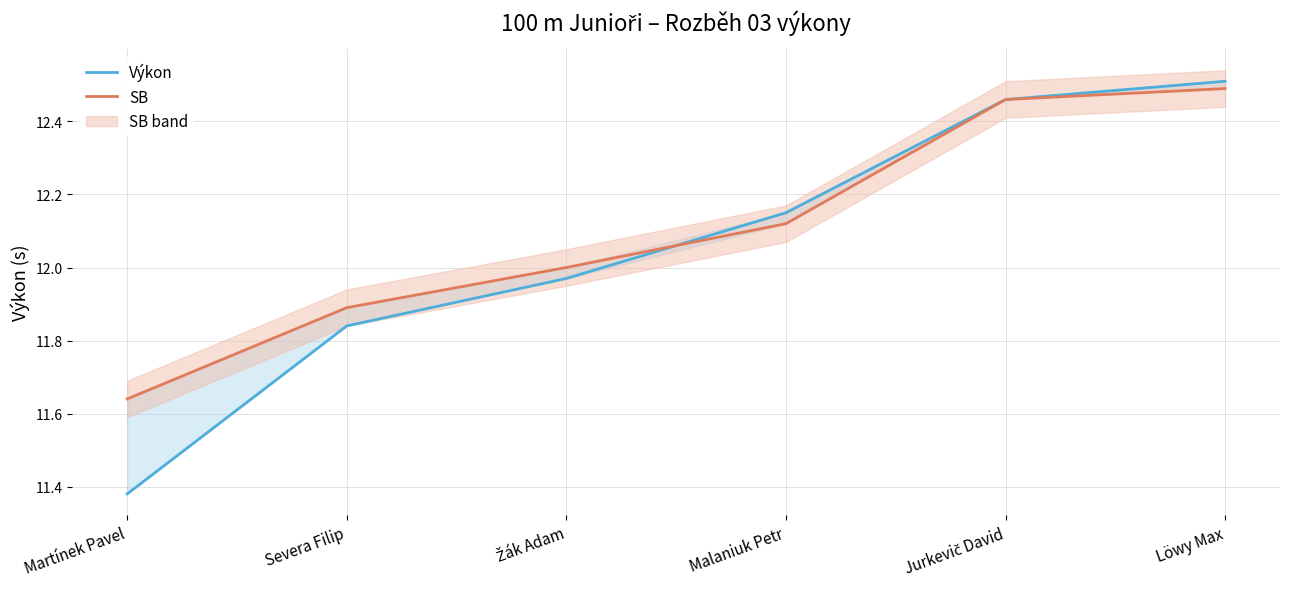

Which series has the widest spread of values?

Výkon